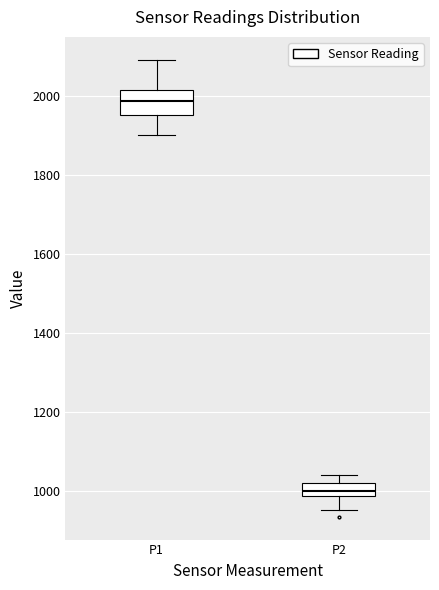

Reading left to right, read every box against the y-axis: the position of its median line, the range the box covers, and the ends of its whiskers. The values are not printed on the chart, so give them approximately, as read against the axis.

P1: median 1980, box 1960 to 2020, whiskers 1900 to 2100
P2: median 1000, box 980 to 1020, whiskers 960 to 1040